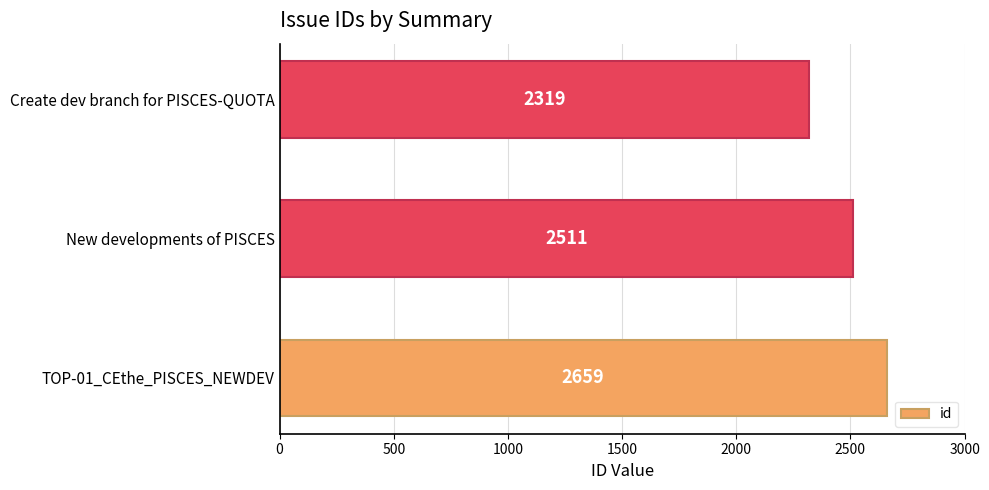

The chart shows a value of 3824 at Create dev branch for PISCES-QUOTA. True or false?

False